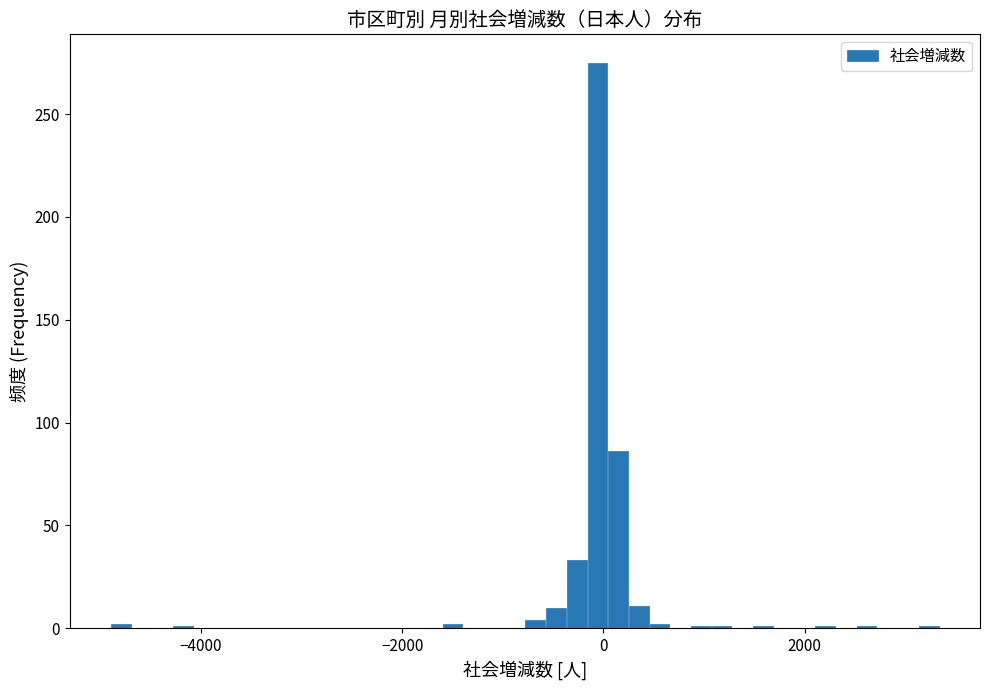

Read against the x-axis, roughly where is the centre of the tallest bar?

0